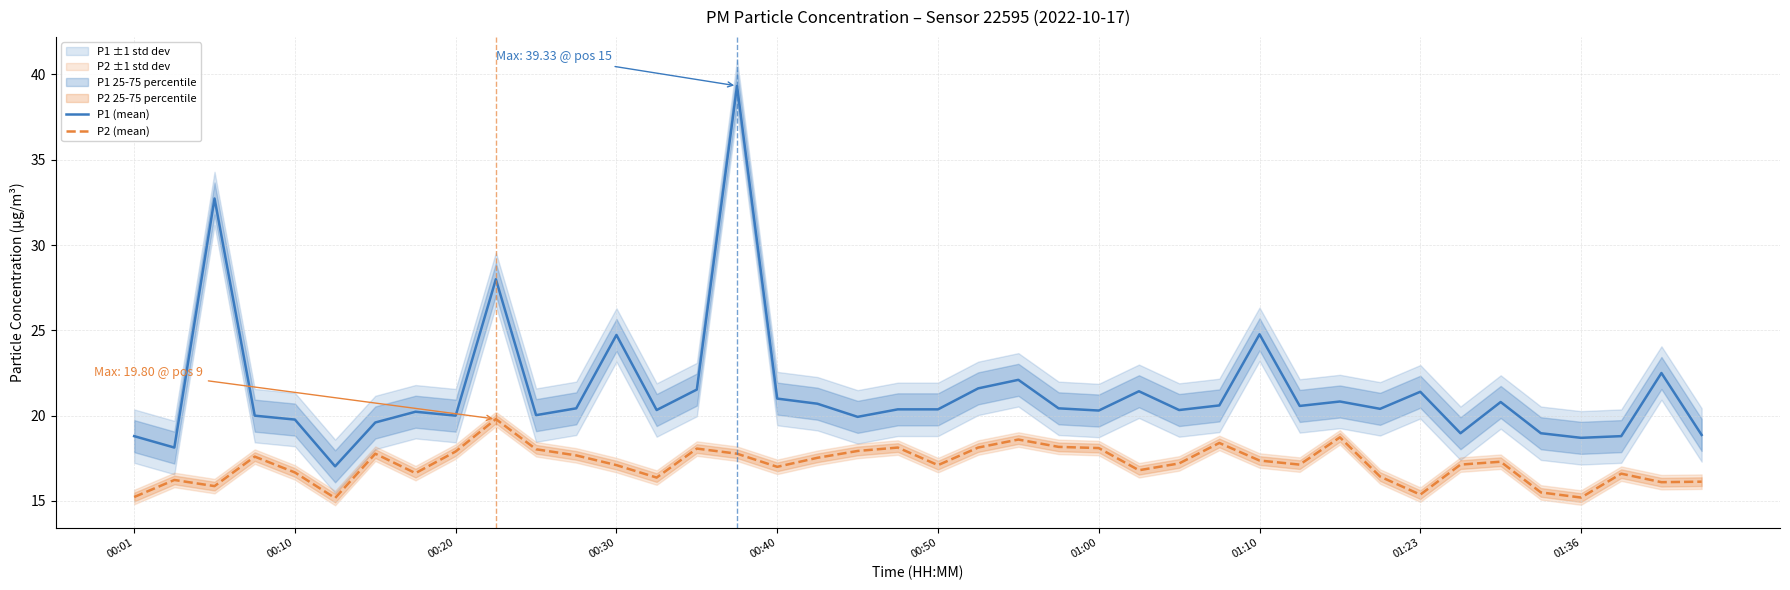

How many lines are shown in the chart?

2